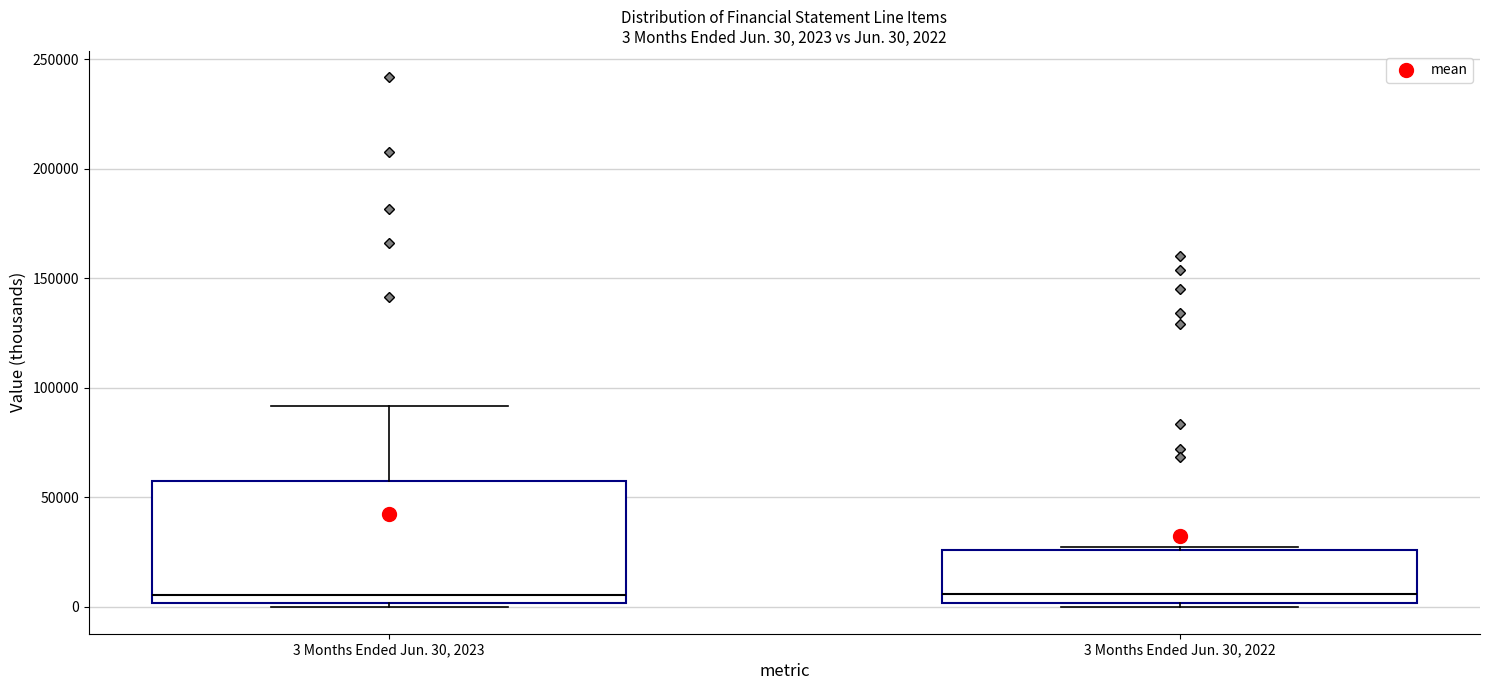

Comparing the boxes themselves (not the whiskers), which one is the tallest?

3 Months Ended Jun. 30, 2023